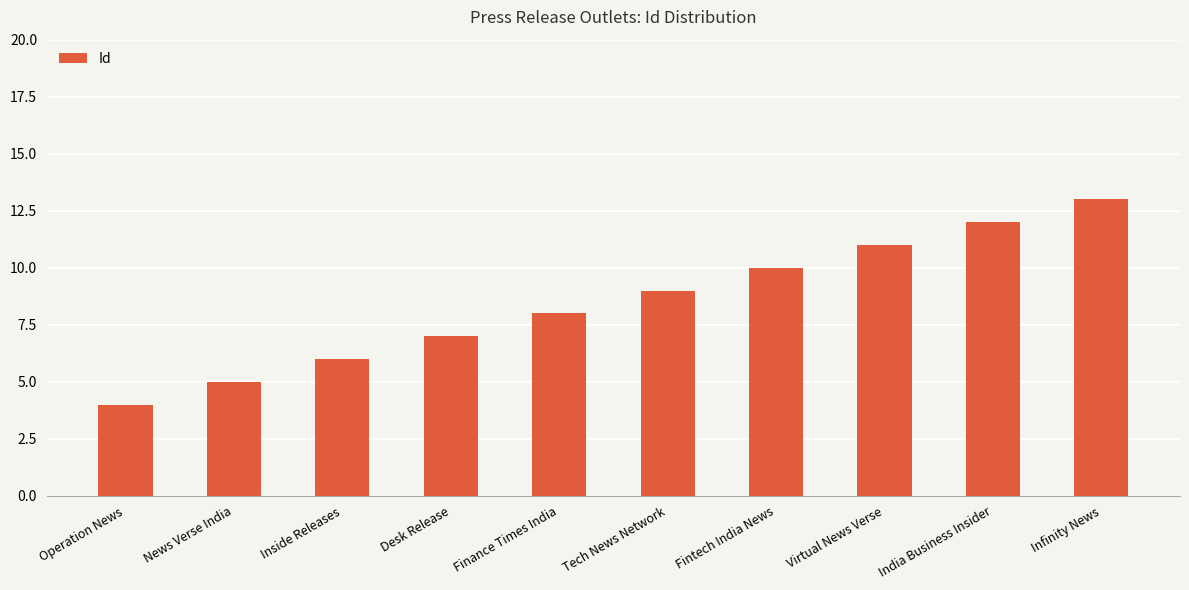

What is the difference between the maximum and minimum values?

9